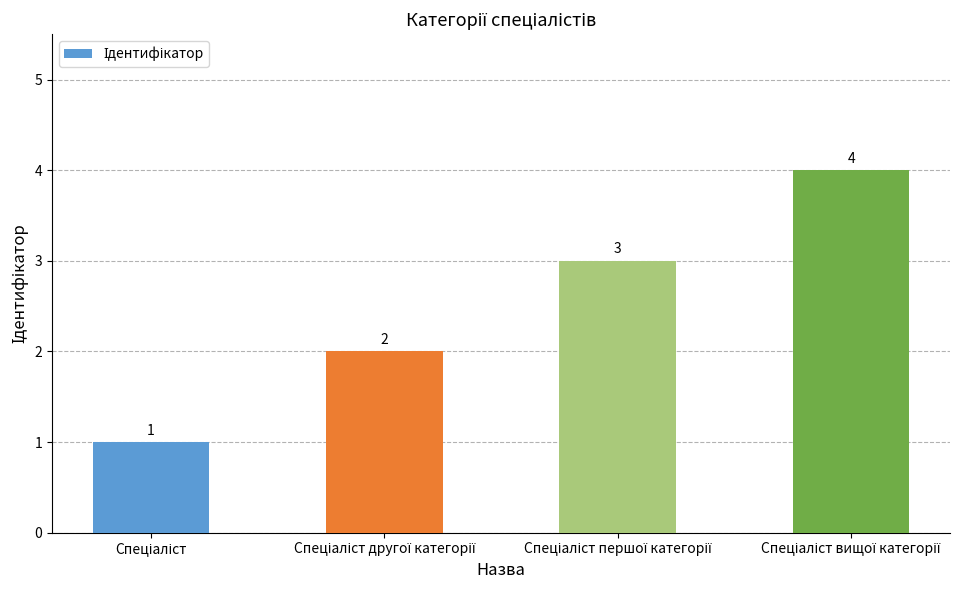

How many data points does each series have?

4